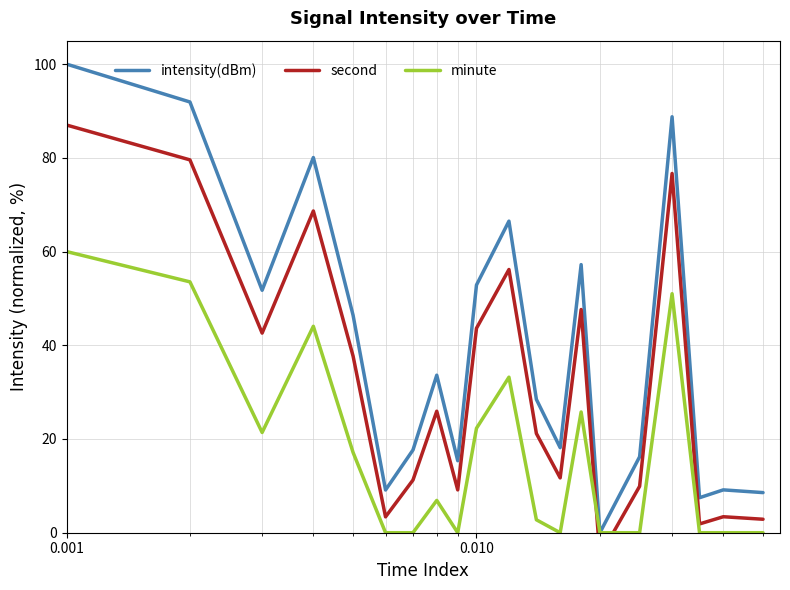

How many values in minute are above zero?

11